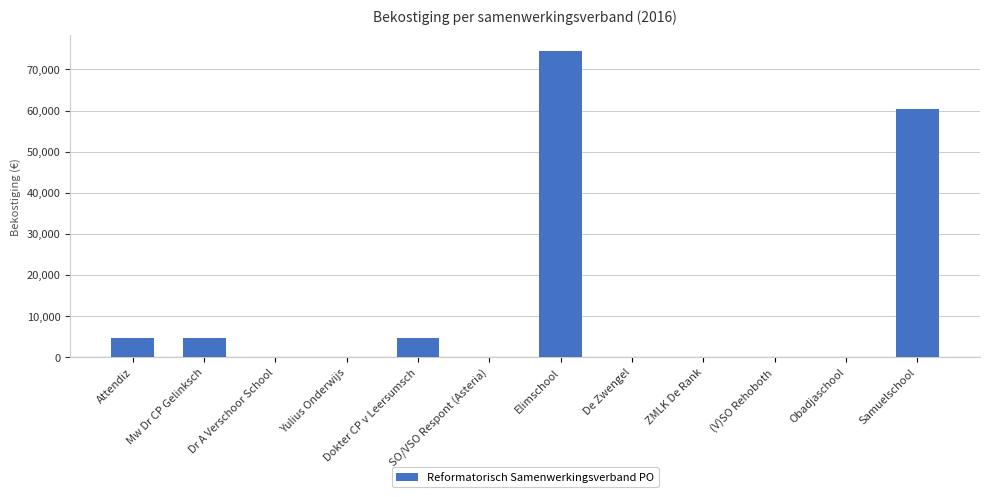

Are the bars horizontal?

No